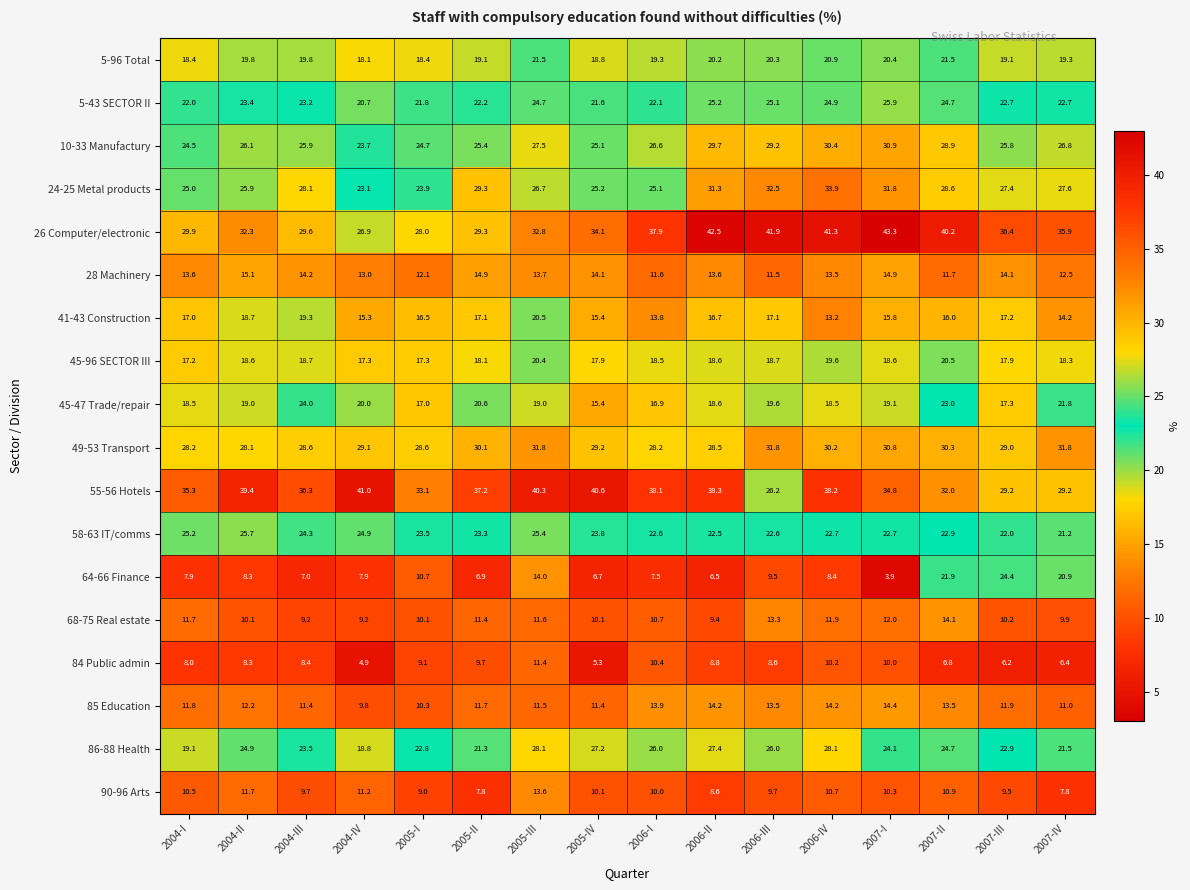

Is it true that 90-96 Arts equals 15.1 at 2004-IV?

False